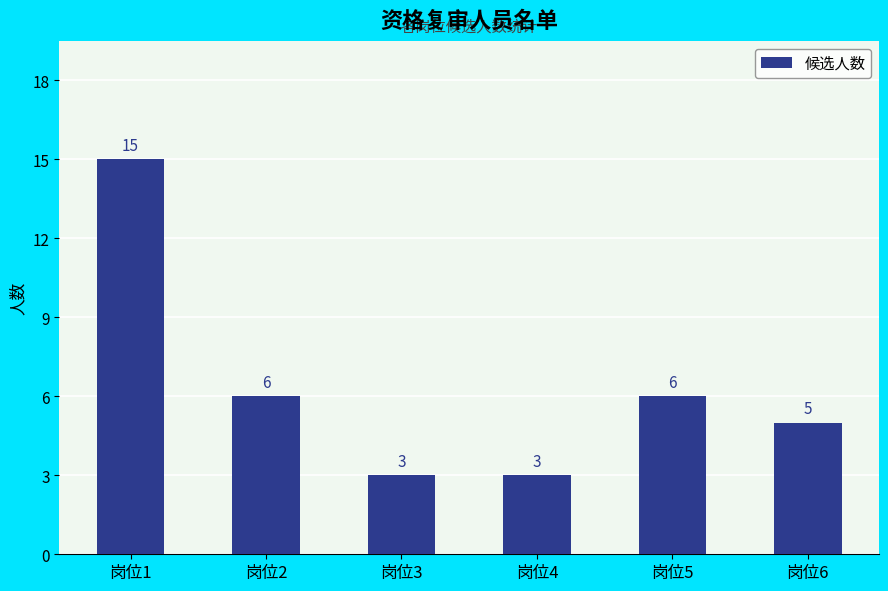

What is the value of the 6th bar from the left?

5